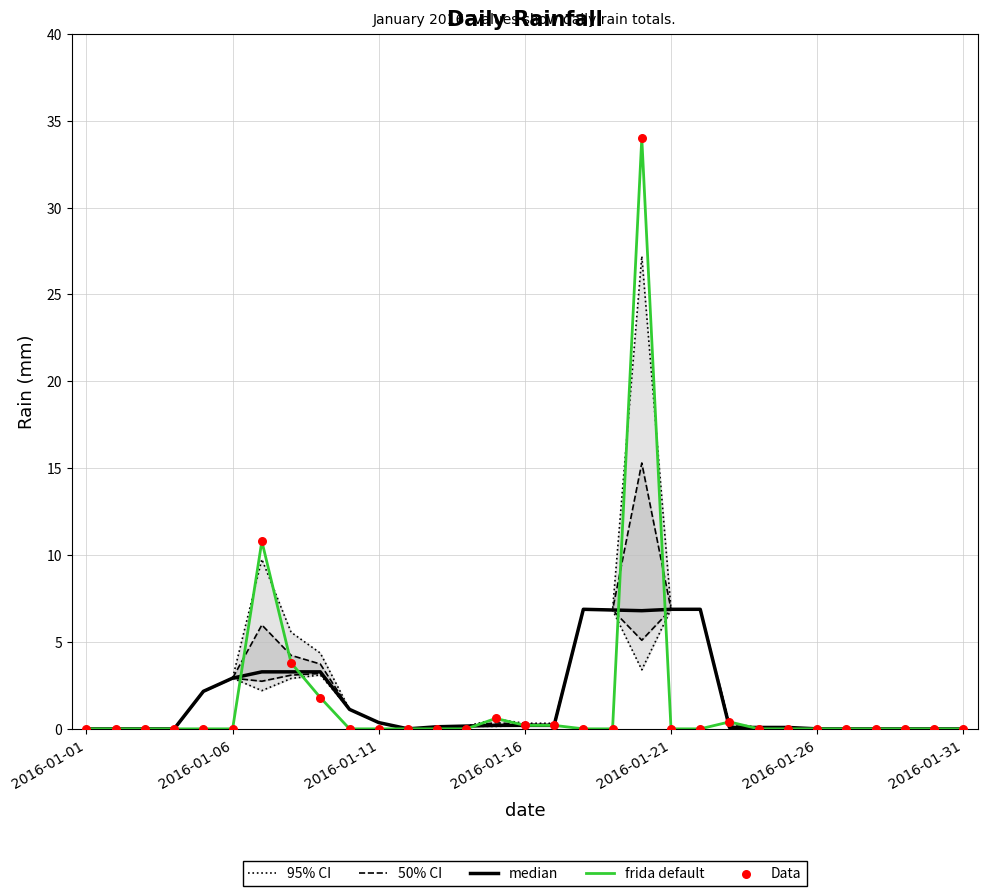

Which series has the widest spread of Y values?

frida default